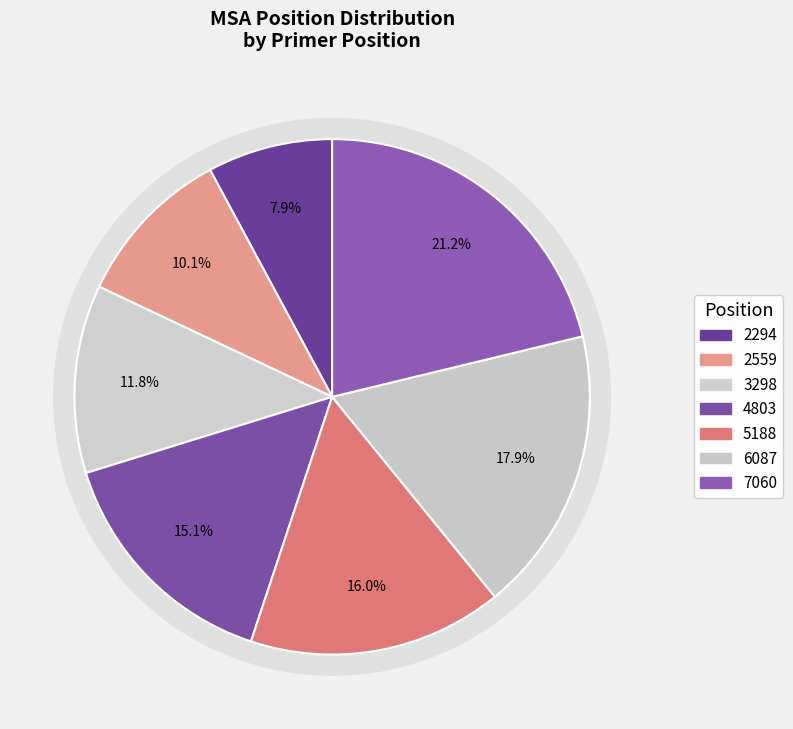

To the nearest percent, what is the difference between the largest and smallest slice percentages?

13%